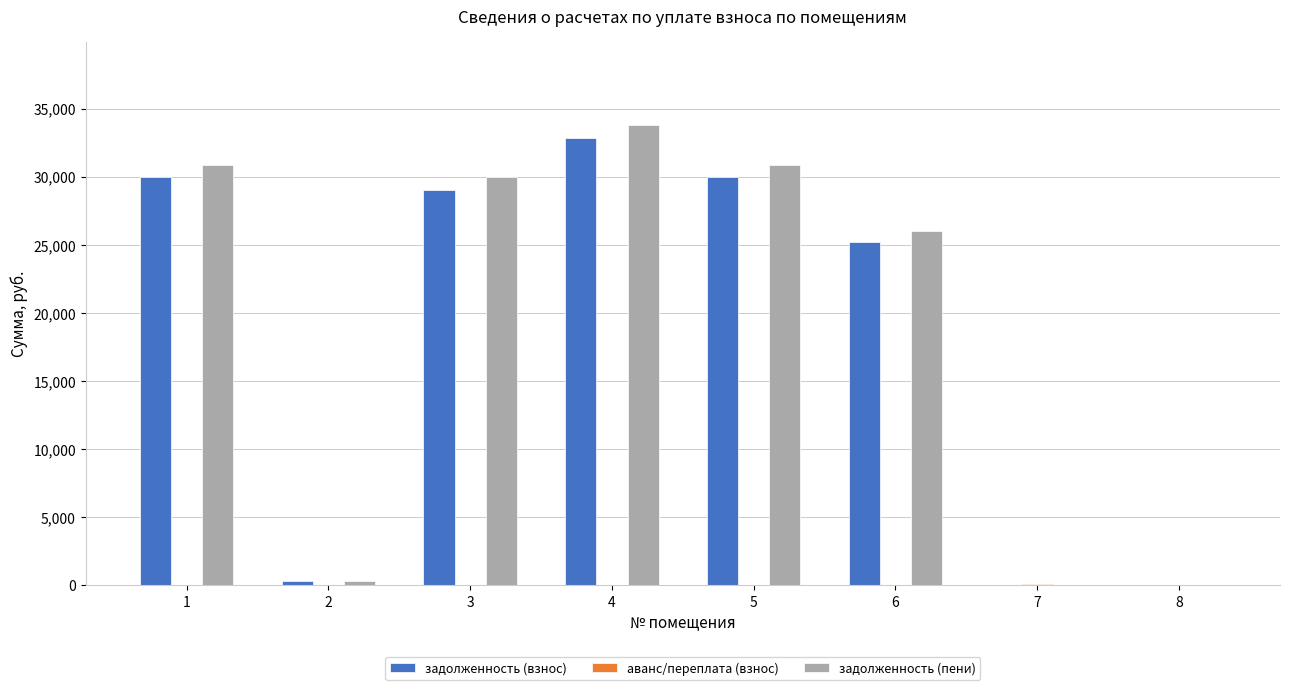

How many values in the задолженность (взнос) series exceed 29049?

4